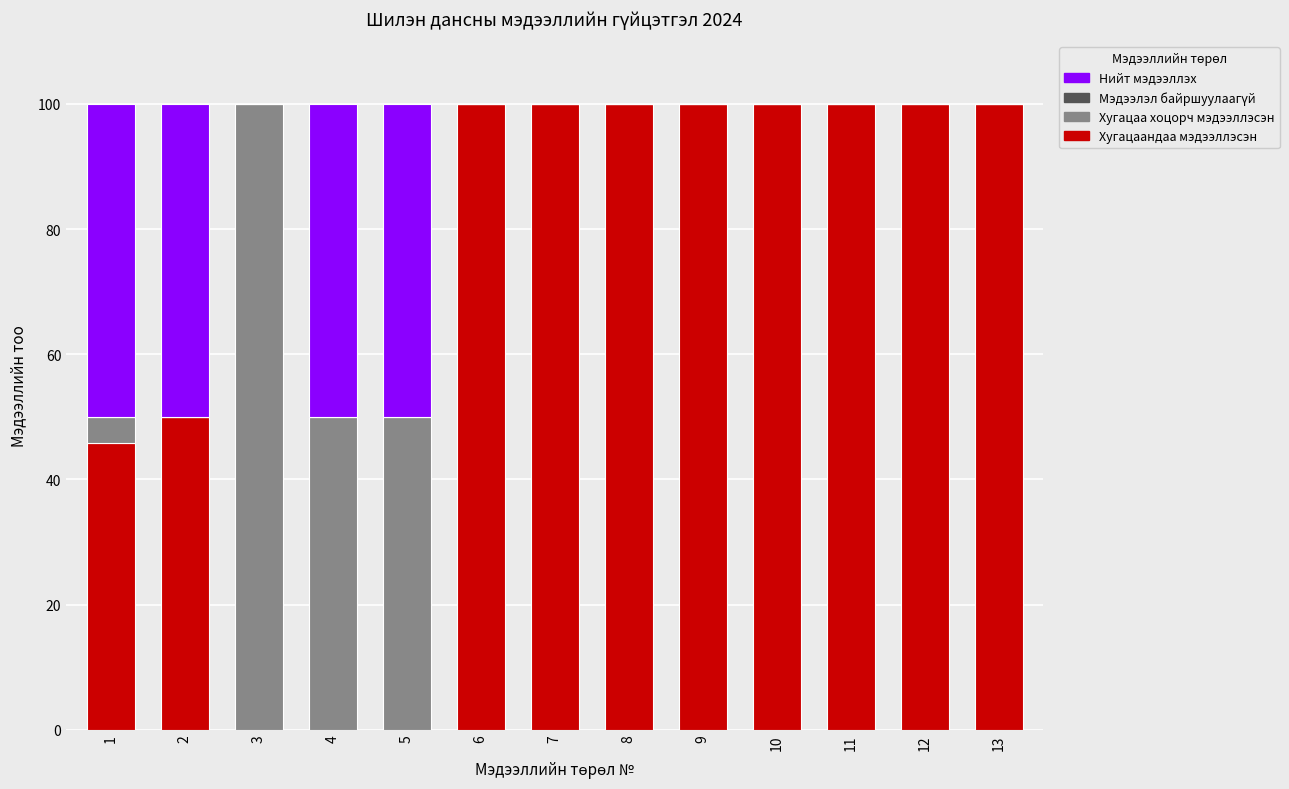

What is the total value across all series at 12?

100.0